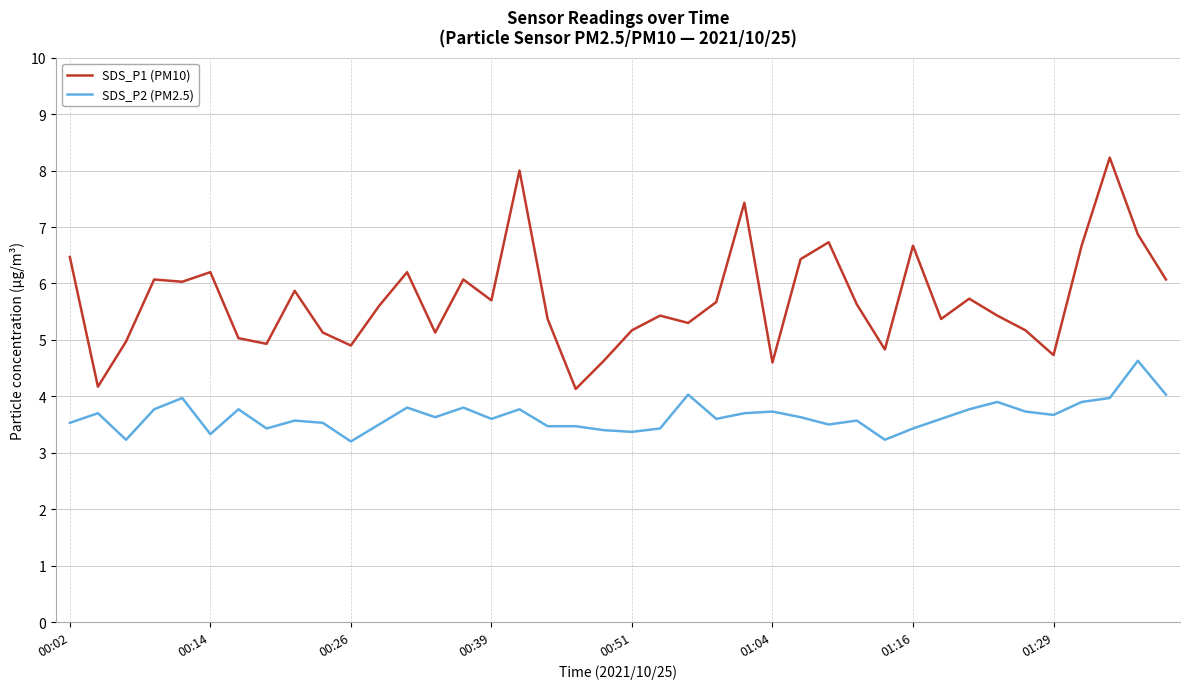

Rank the series by their maximum value, from lowest to highest.

SDS_P2 (PM2.5), SDS_P1 (PM10)